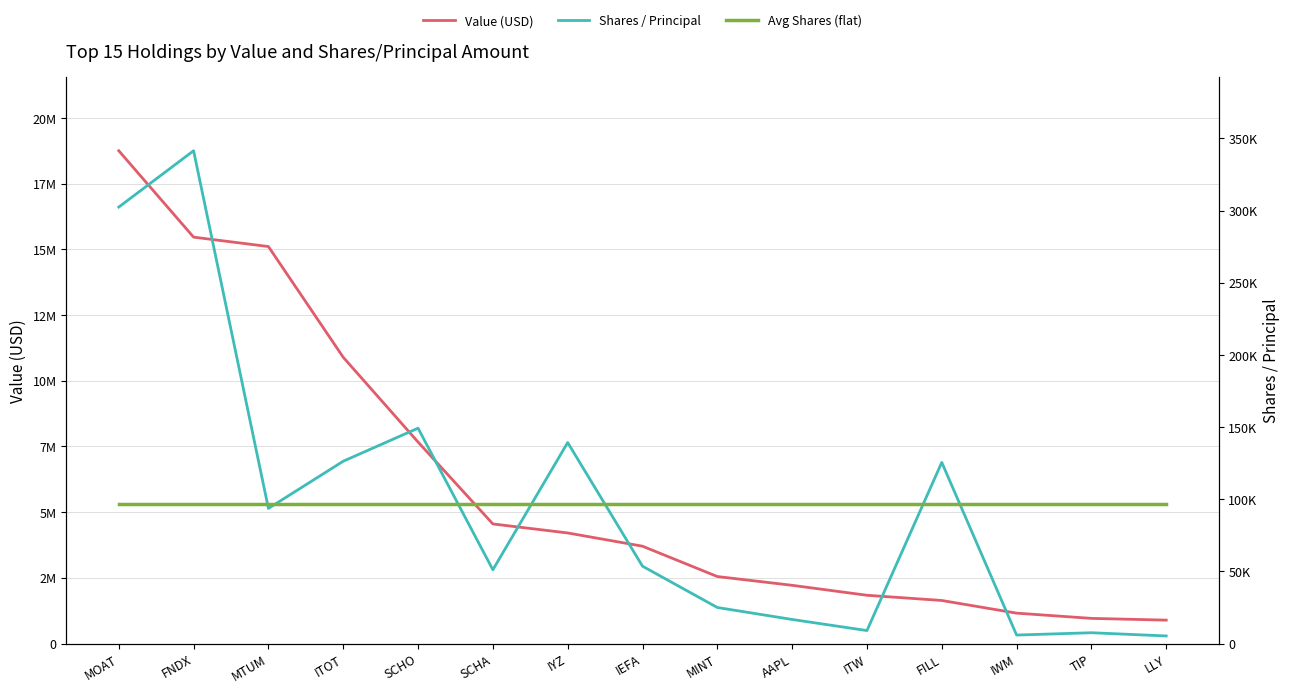

True or false: Value (USD) and Avg Shares (flat) cross at least once.

False